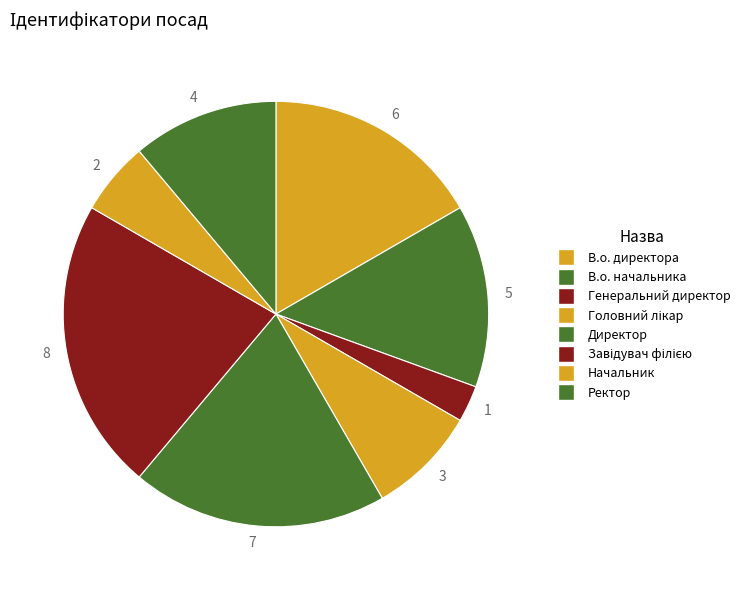

Which has a higher value, 5 or 6?

6